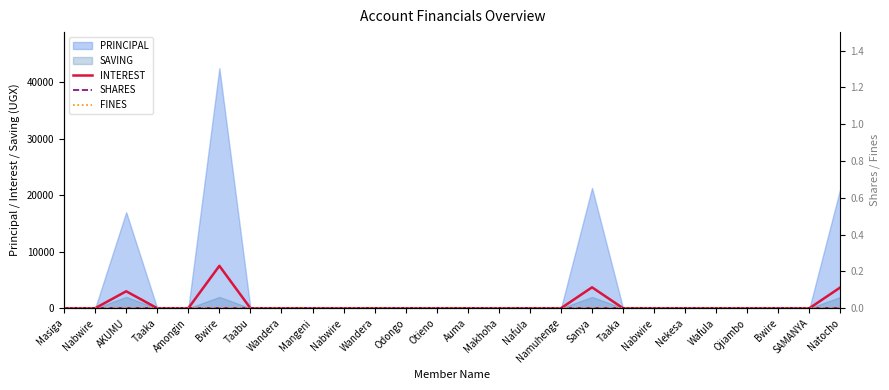

The SHARES series shows 0 at Nafula. True or false?

True